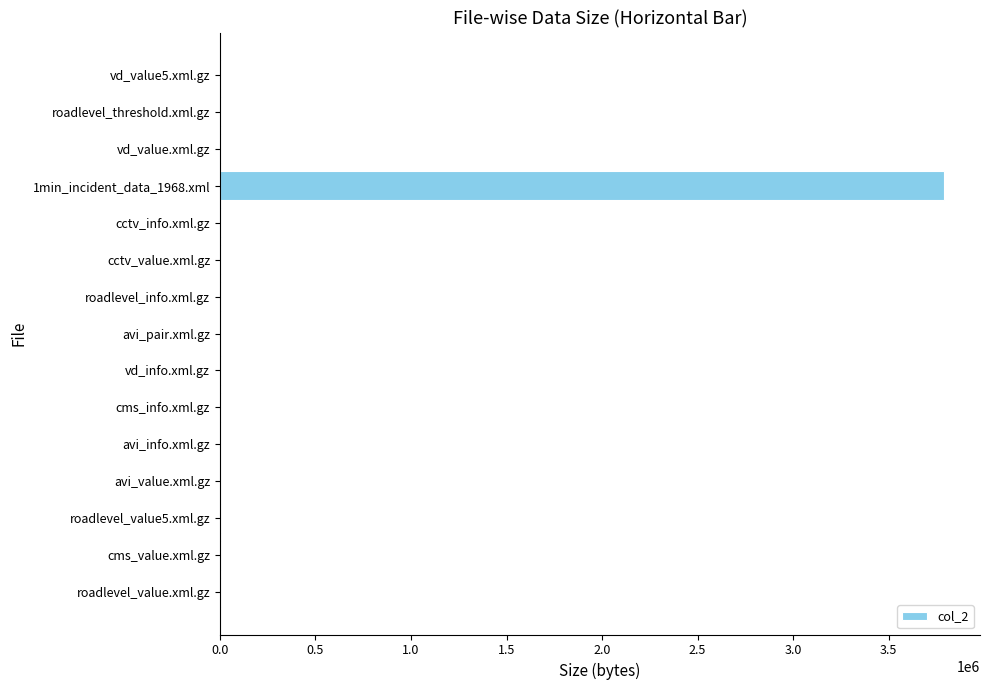

How many categories are shown in the chart?

15